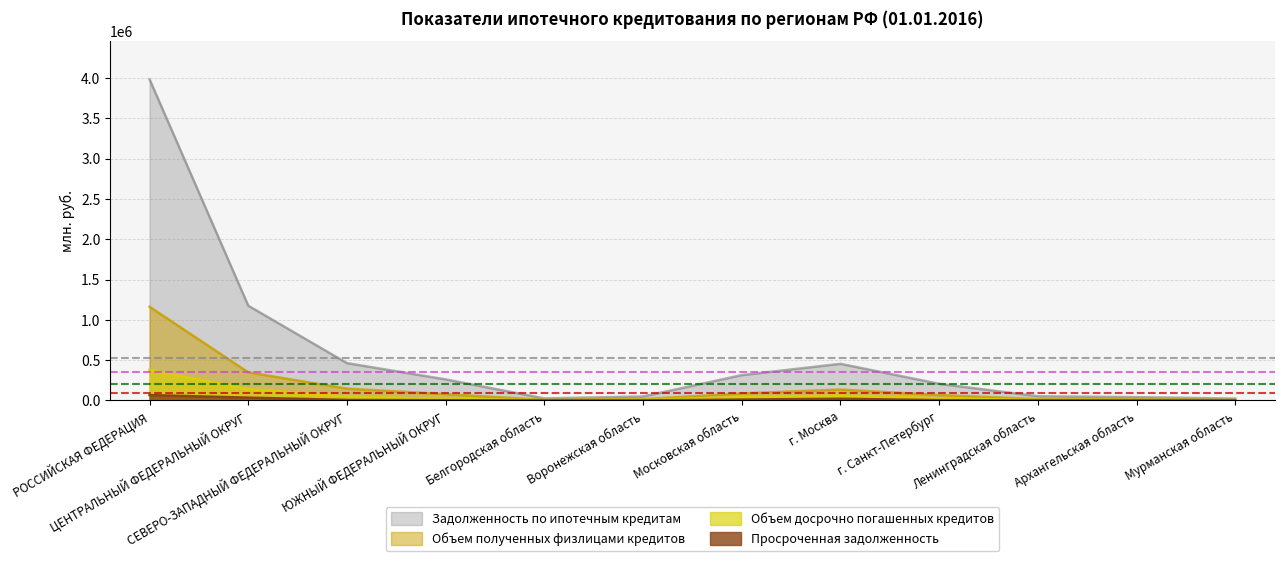

The Объем полученных физлицами кредитов series shows 8537 at Мурманская область. True or false?

True